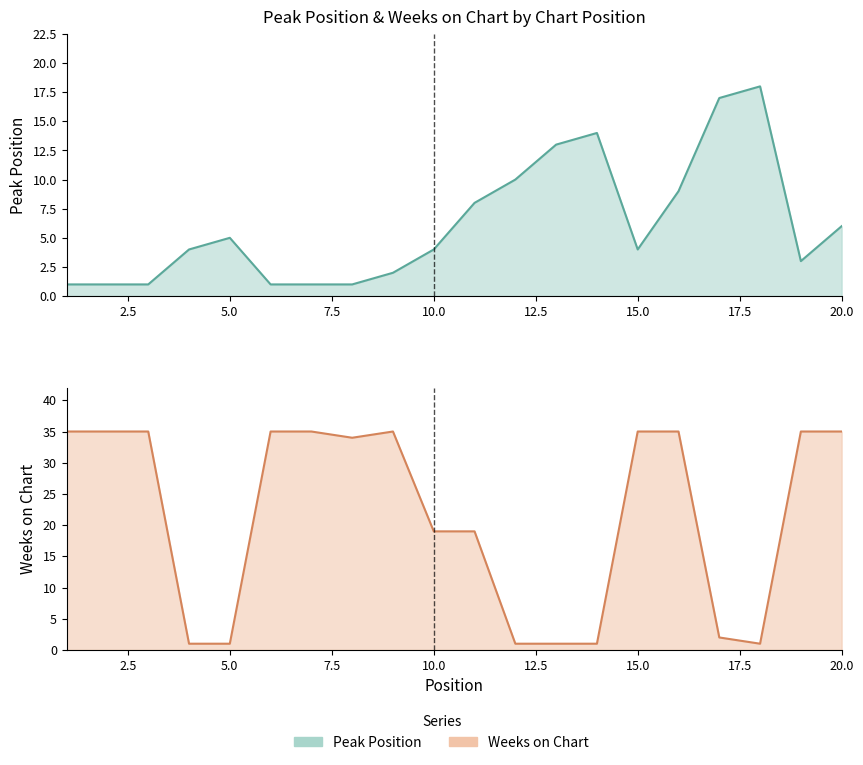

In Peak Position, how many points are higher than both neighbors (excluding endpoints)?

3